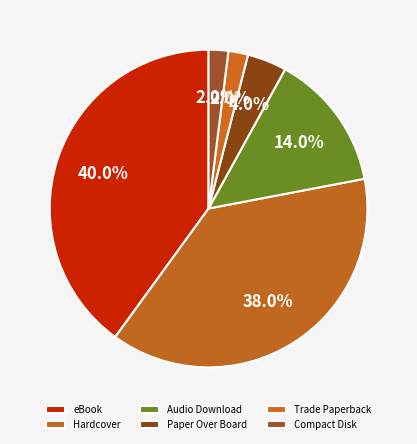

What is the ratio of the value at eBook to the value at Trade Paperback?

20.0